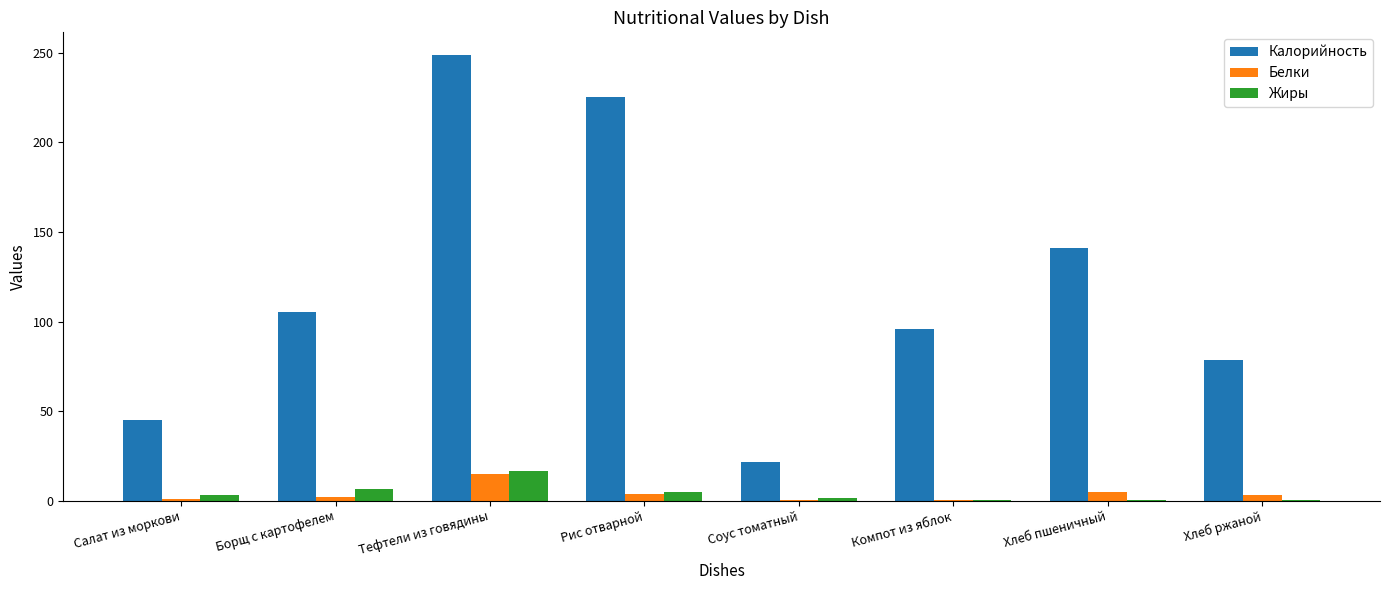

What are all the series names shown in the legend?

Калорийность, Белки, Жиры